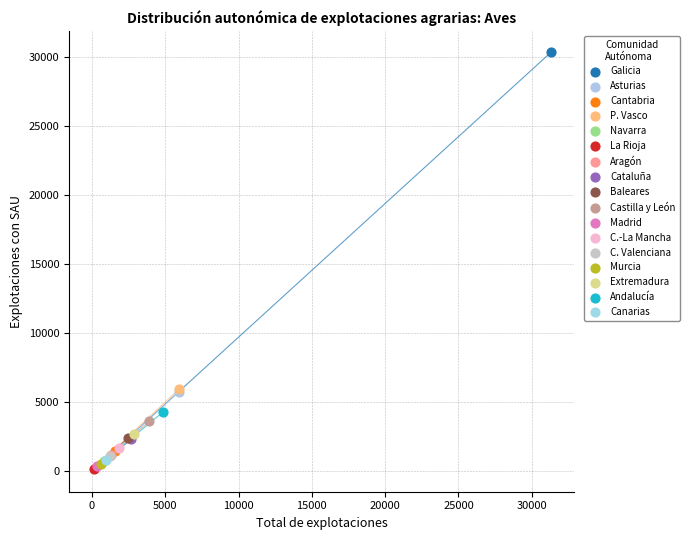

What are all the series names shown in the legend?

Galicia, Asturias, Cantabria, P. Vasco, Navarra, La Rioja, Aragón, Cataluña, Baleares, Castilla y León, Madrid, C.-La Mancha, C. Valenciana, Murcia, Extremadura, Andalucía, Canarias